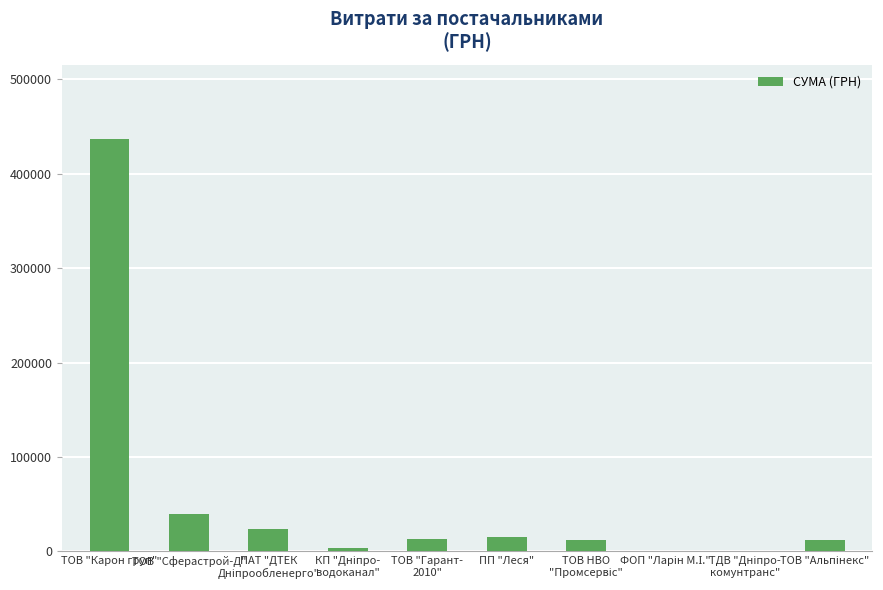

True or false: the data shows 59784.2 at ТОВ "Сферастрой-Д".

False